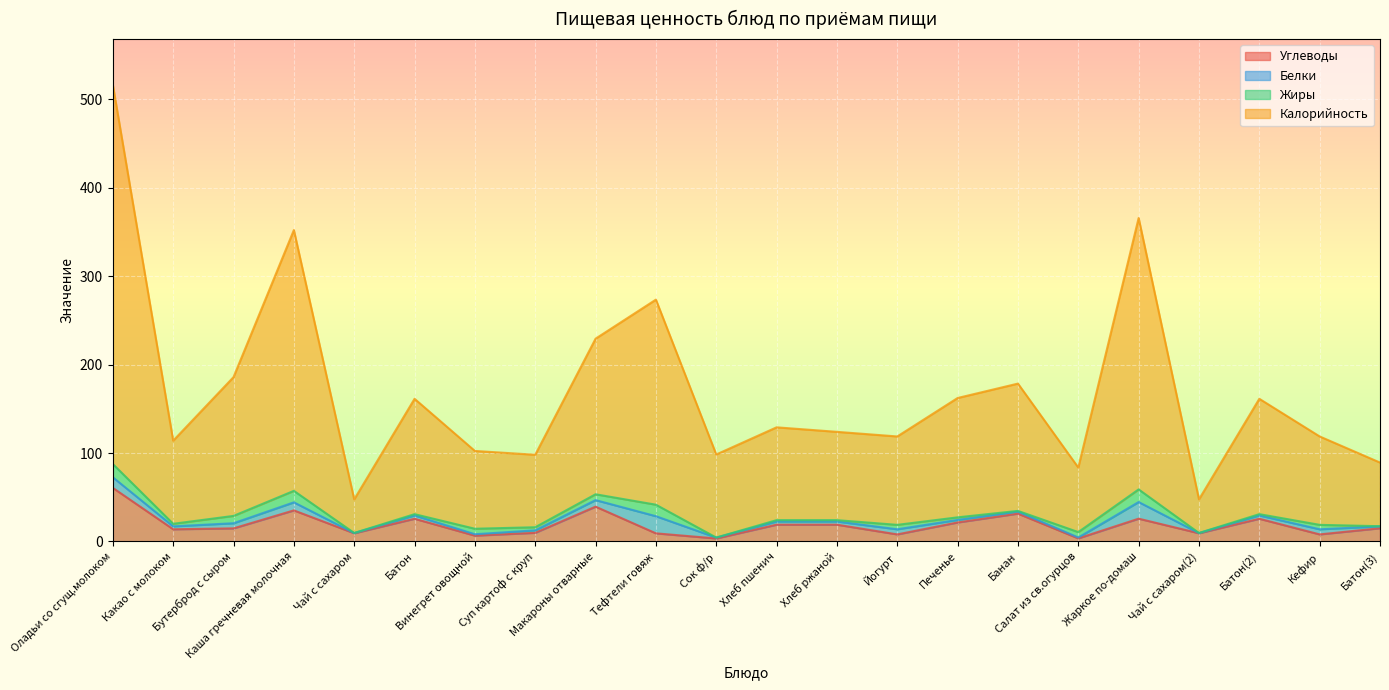

The value of Калорийность at Чай с сахаром(2) is 47.6. True or false?

True